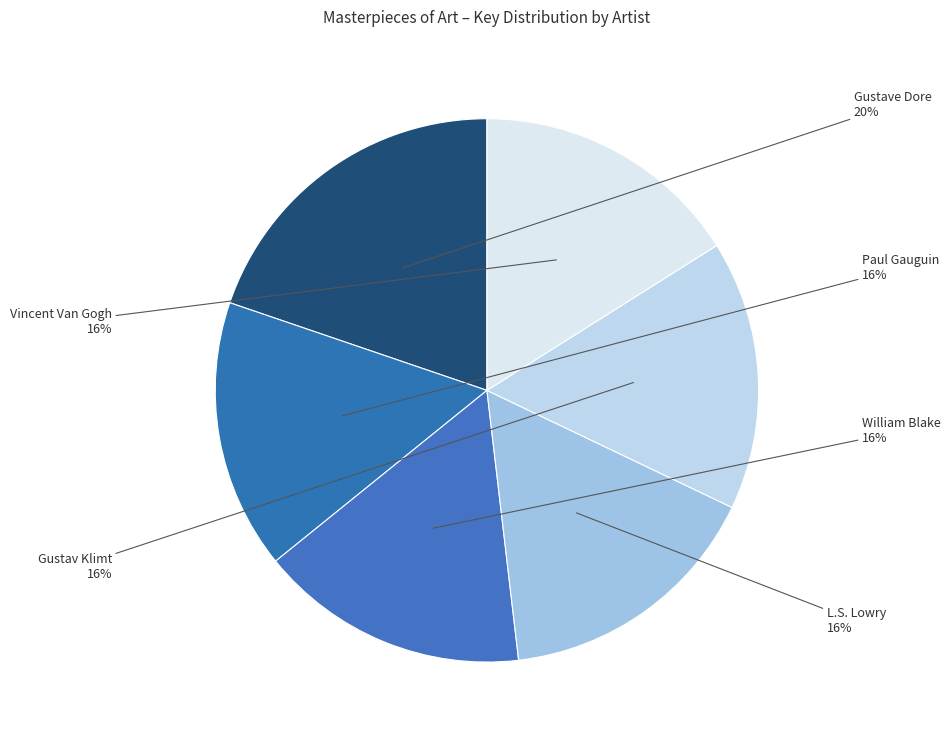

Which slice is the largest?

Gustave Dore